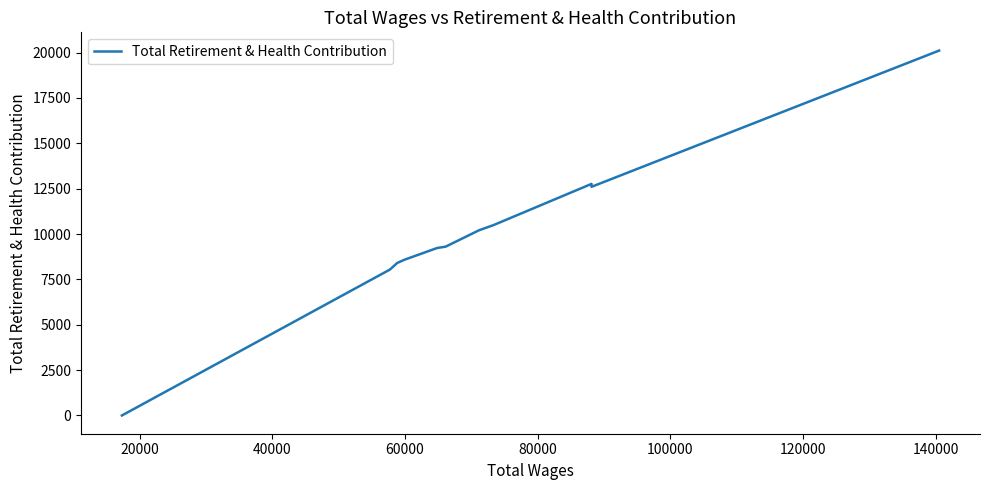

What is the sum of all values?

109726.1